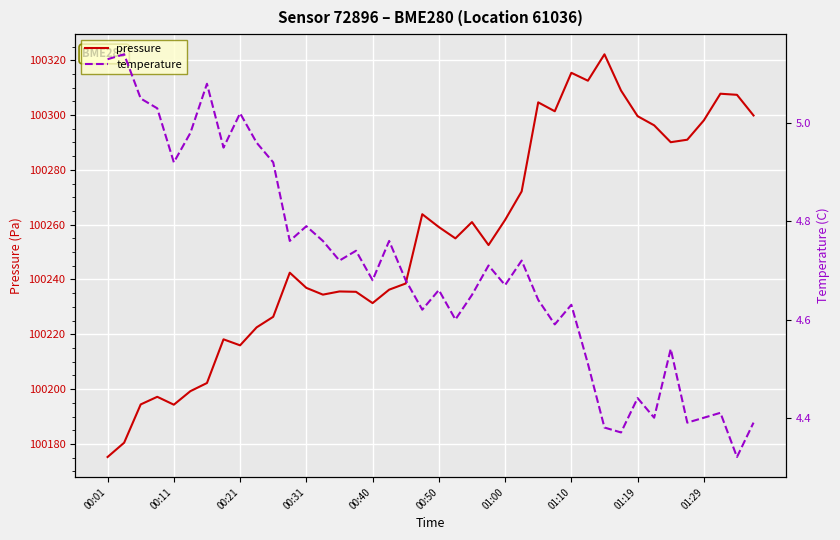

Is the value of pressure at 38 greater than the value of temperature at 38?

Yes